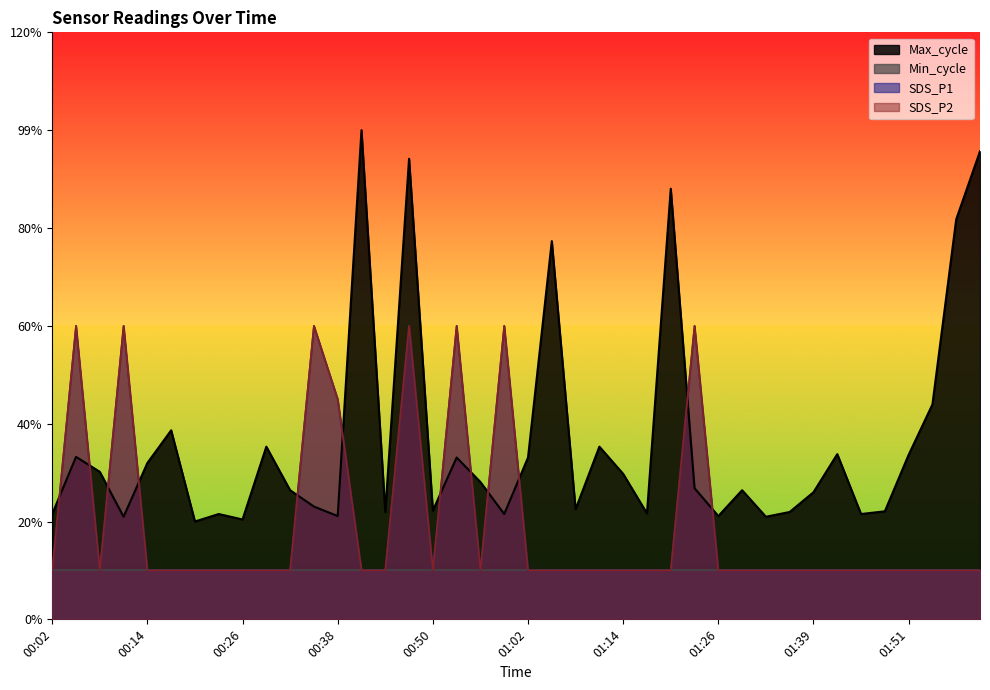

True or false: SDS_P1 and SDS_P2 cross at least once.

False